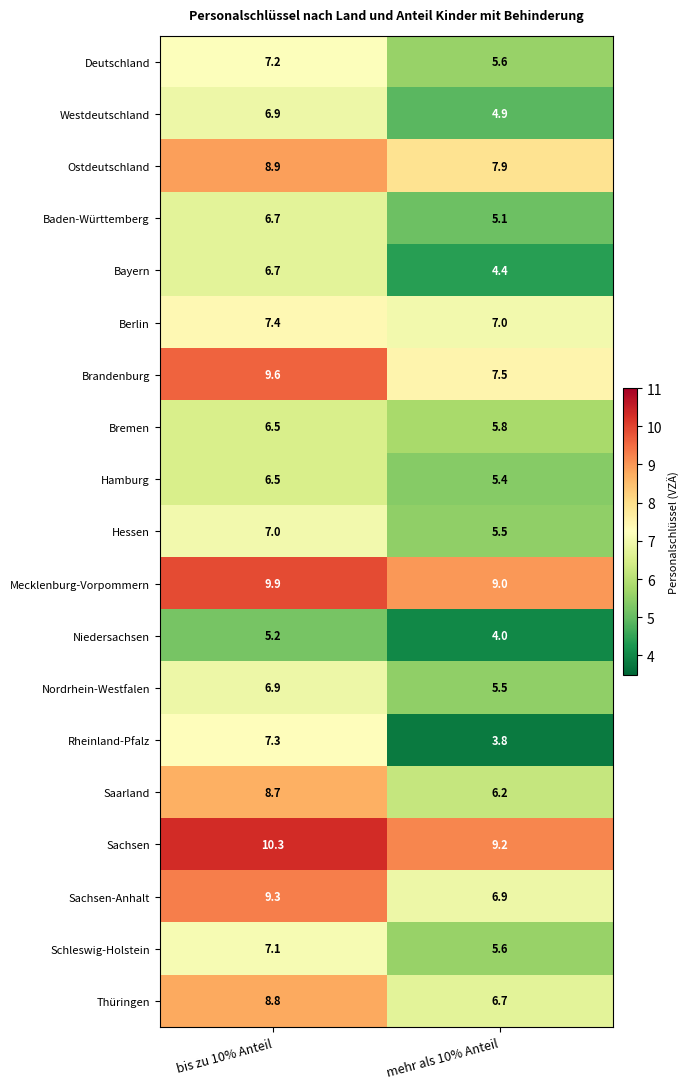

What is the greatest value displayed?

10.3